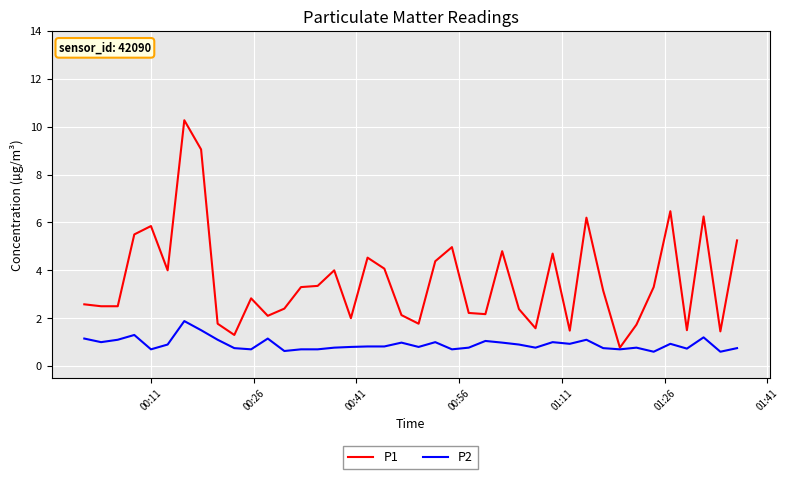

Rank the series by their maximum value, from highest to lowest.

P1, P2